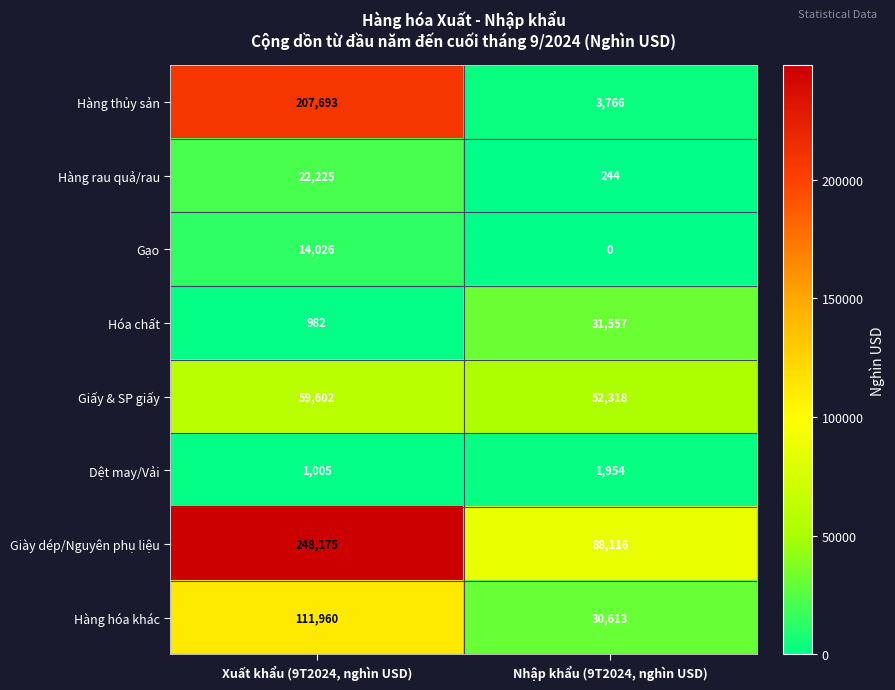

What value does the Giấy & SP giấy series have at Xuất khẩu (9T2024, nghìn USD), to the nearest 100?

59600